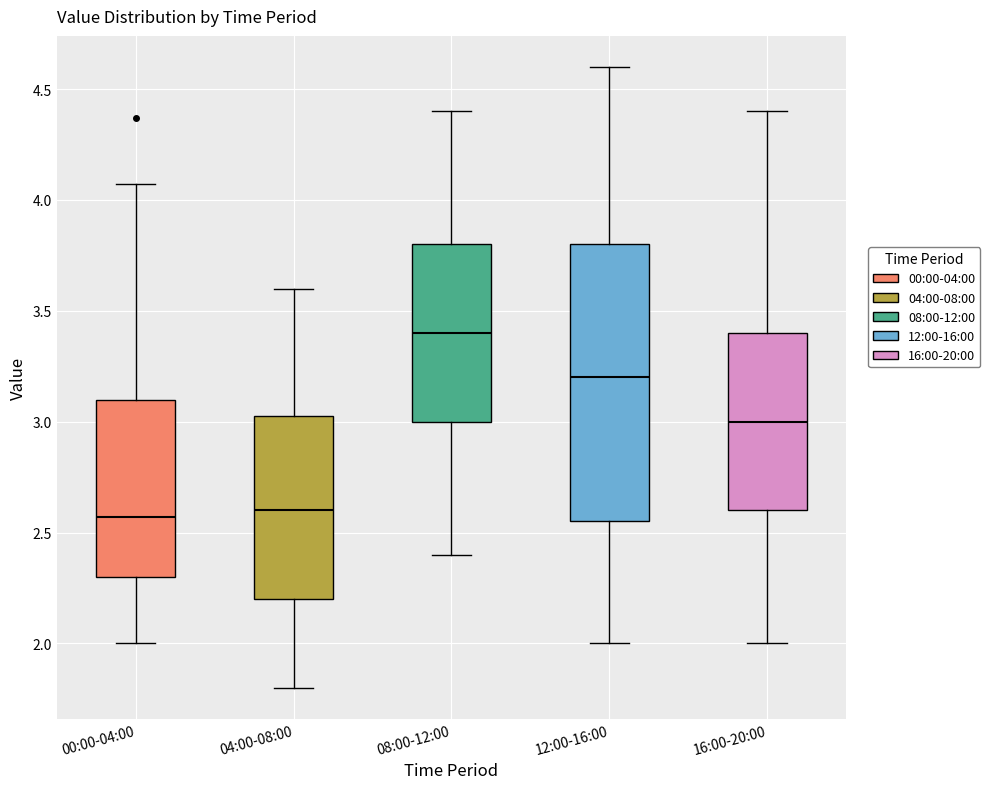

Reading left to right, transcribe this box plot: for each box, give where its median line is, the range the box spans, and where its two whiskers end, as read against the y-axis. The values are not printed on the chart, so give them approximately, as read against the axis.

00:00-04:00: median 2.55, box 2.30 to 3.10, whiskers 2.00 to 4.05
04:00-08:00: median 2.60, box 2.20 to 3.05, whiskers 1.80 to 3.60
08:00-12:00: median 3.40, box 3.00 to 3.80, whiskers 2.40 to 4.40
12:00-16:00: median 3.20, box 2.55 to 3.80, whiskers 2.00 to 4.60
16:00-20:00: median 3.00, box 2.60 to 3.40, whiskers 2.00 to 4.40